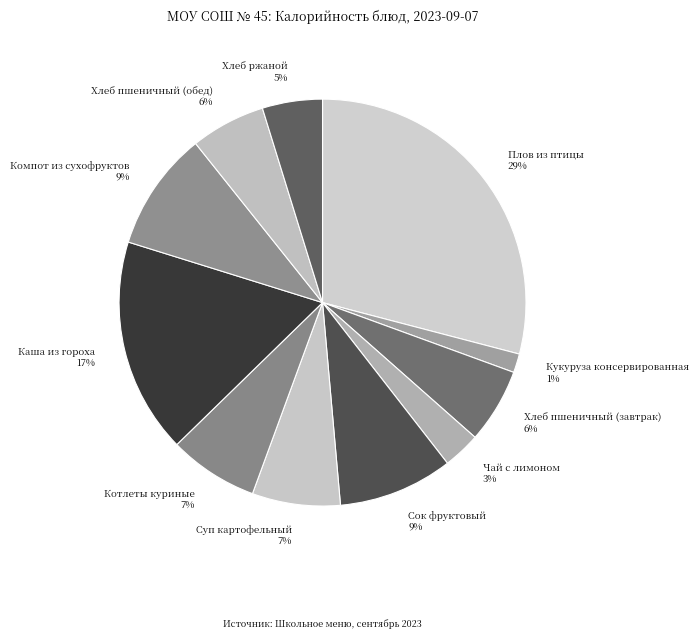

To the nearest percent, what is the combined percentage of Кукуруза консервированная and Чай с лимоном?

4%